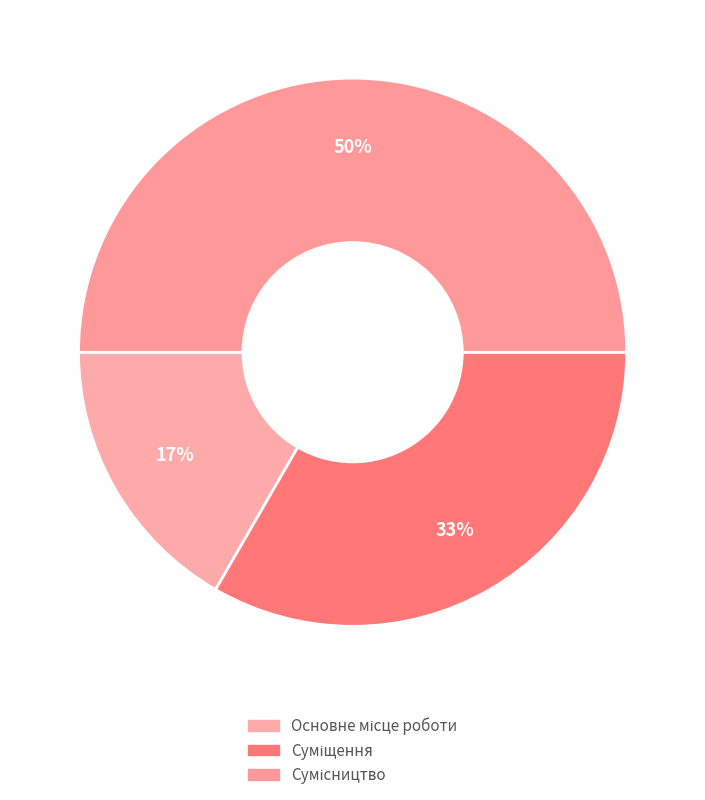

What percentage is the Сумісництво slice, to the nearest percent?

50%